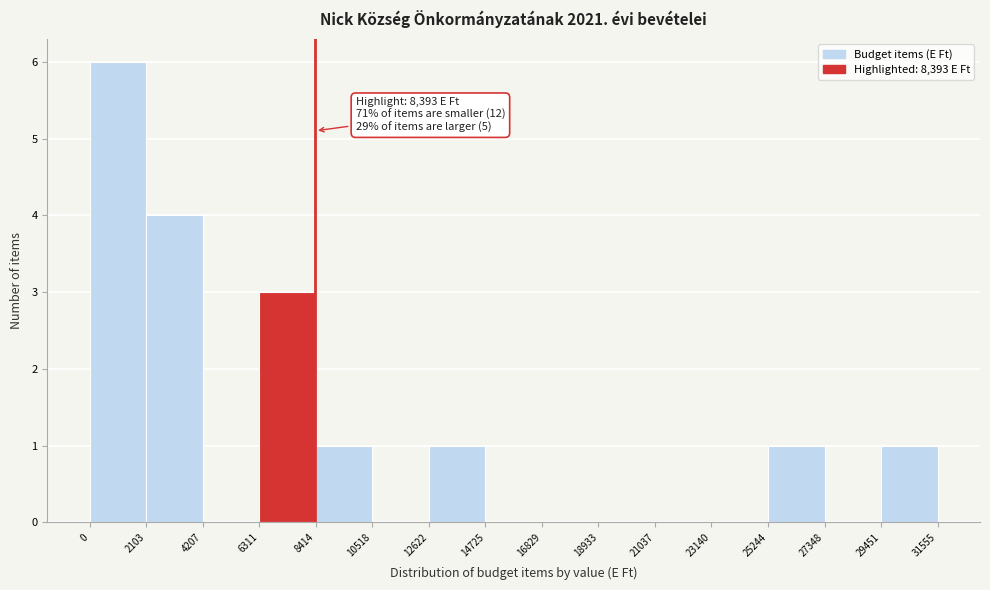

Which range on the x-axis has the tallest bar?

0 to 2103